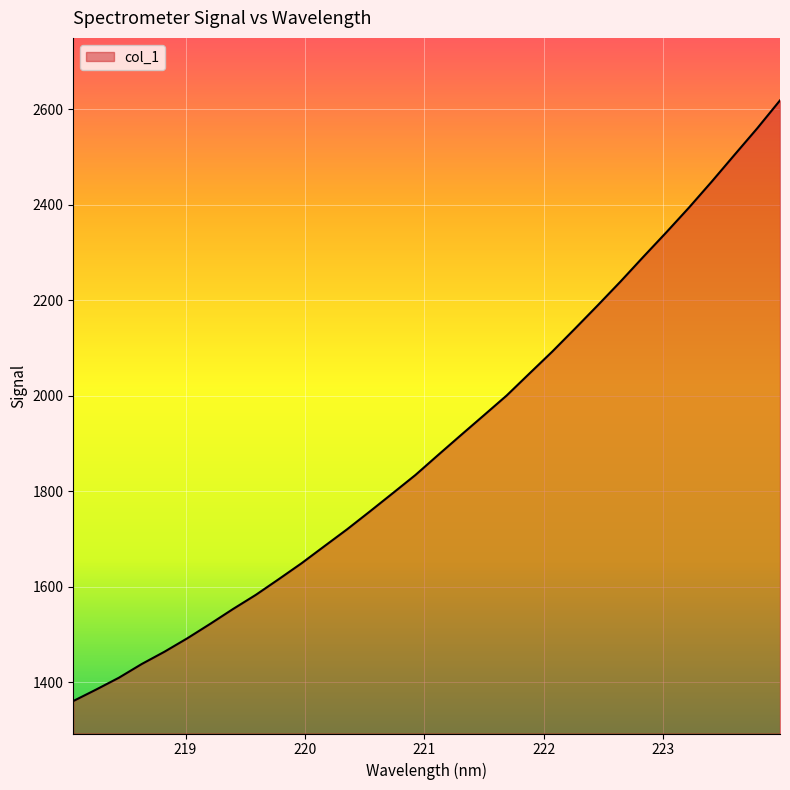

What is the sum of all values?

60875.5